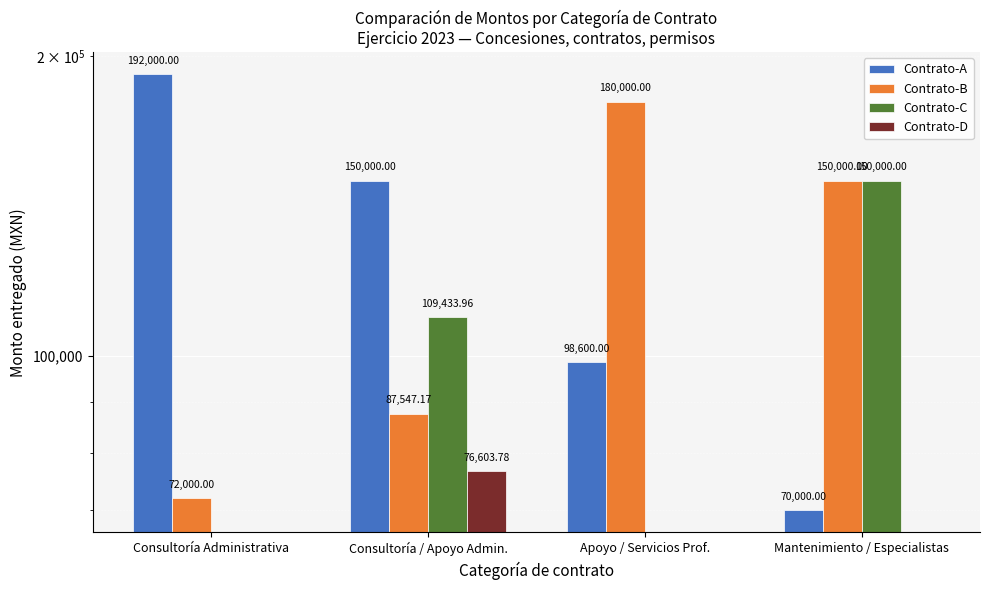

Reading right to left, transcribe all the data shown in this chart.

Contrato-A: Mantenimiento / Especialistas=70000.0	Apoyo / Servicios Prof.=98600.0	Consultoría / Apoyo Admin.=150000.0	Consultoría Administrativa=192000.0
Contrato-B: Mantenimiento / Especialistas=150000.0	Apoyo / Servicios Prof.=180000.0	Consultoría / Apoyo Admin.=87547.2	Consultoría Administrativa=72000.0
Contrato-C: Mantenimiento / Especialistas=150000.0	Apoyo / Servicios Prof.=0.0	Consultoría / Apoyo Admin.=109434.0	Consultoría Administrativa=0.0
Contrato-D: Mantenimiento / Especialistas=0.0	Apoyo / Servicios Prof.=0.0	Consultoría / Apoyo Admin.=76603.8	Consultoría Administrativa=0.0